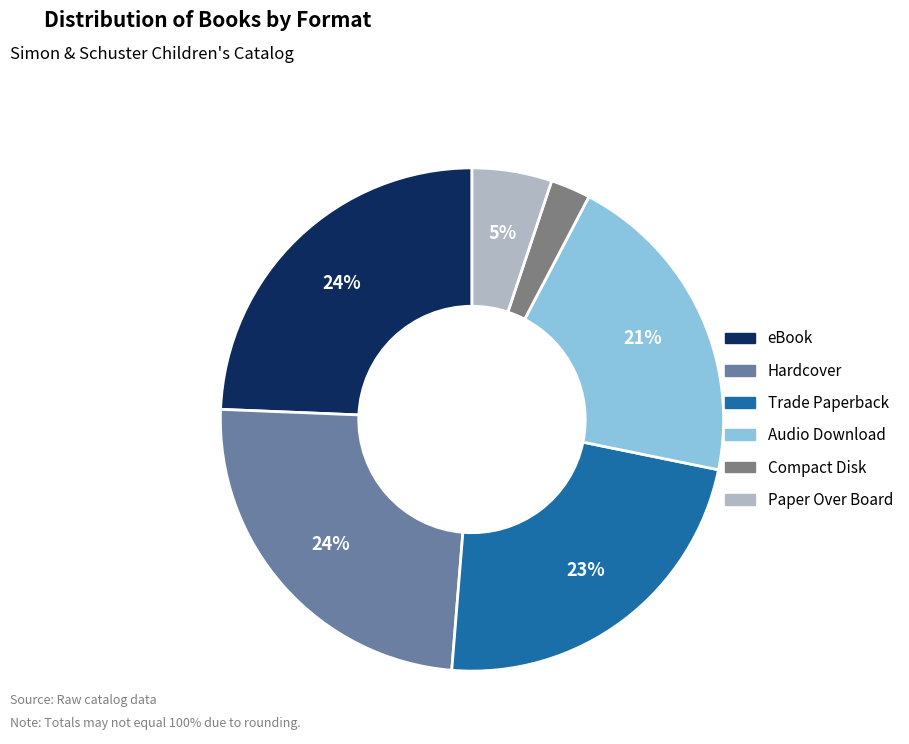

Does Compact Disk represent more than half of the total?

No